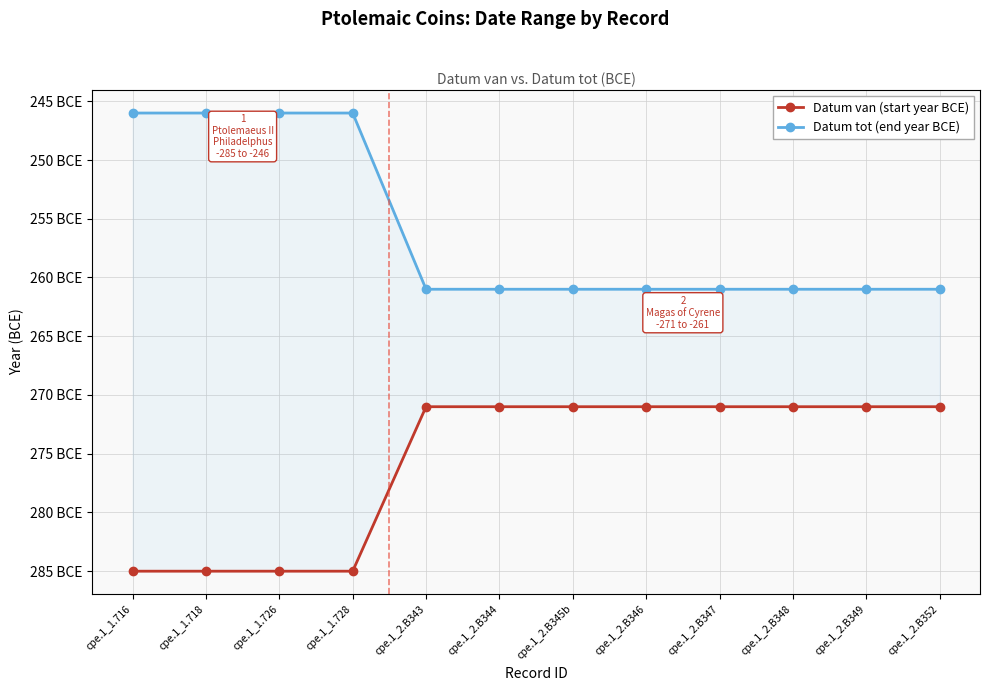

True or false: Datum van (start year BCE) and Datum tot (end year BCE) cross at least once.

False